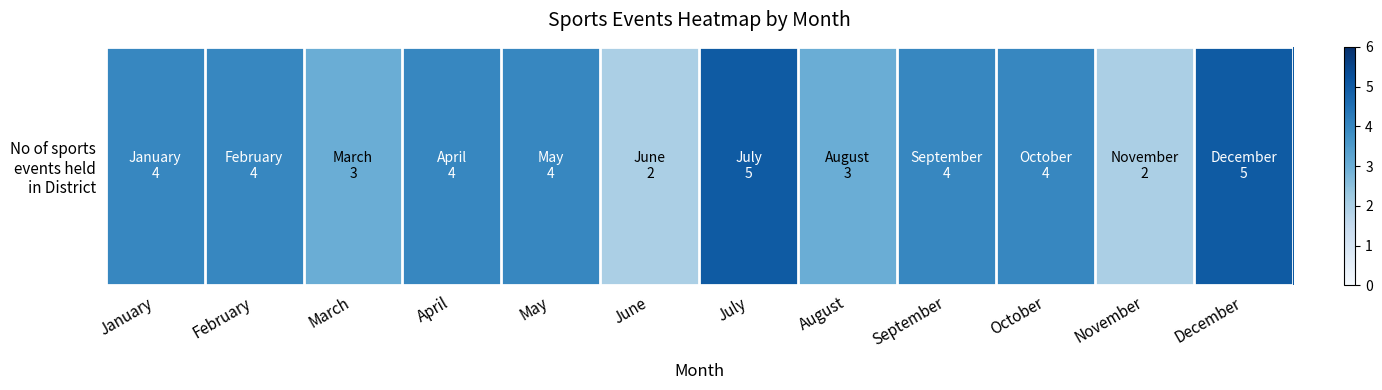

Reading right to left, transcribe all the data shown in this chart.

5	2	4	4	3	5	2	4	4	3	4	4